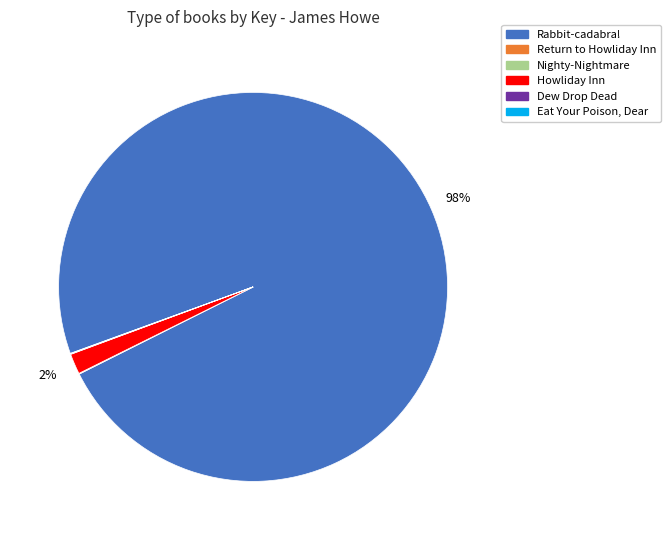

To the nearest percent, what is the average slice percentage?

17%